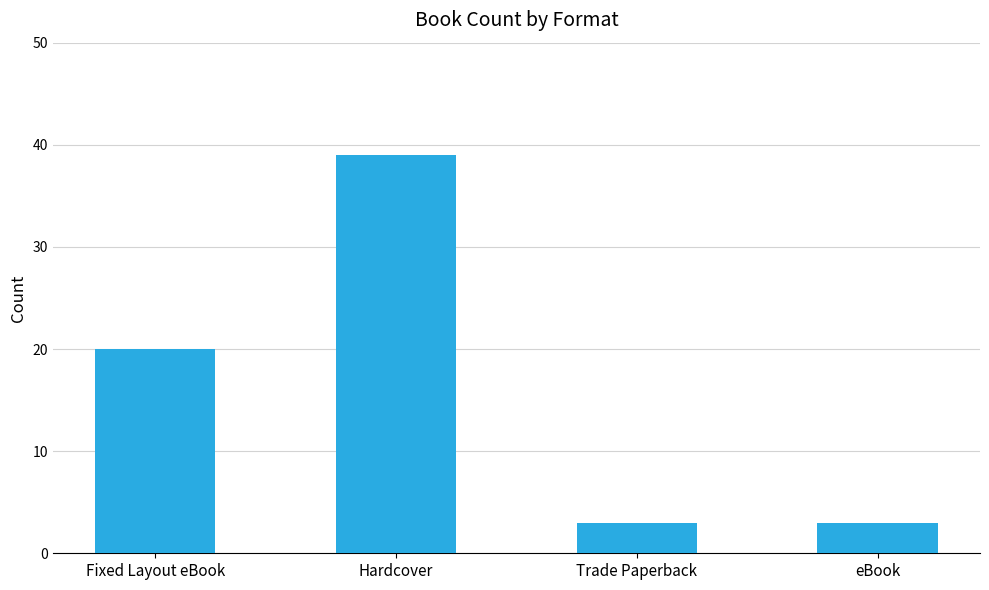

What position from the right is Fixed Layout eBook?

4